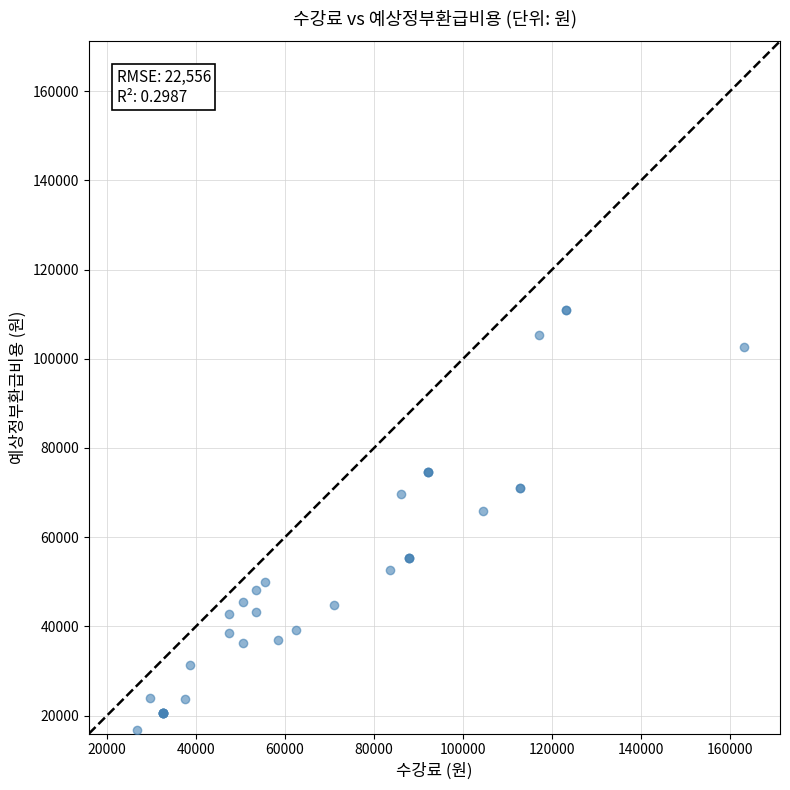

What Y value in the scatter plot is closest to 63859?

65835